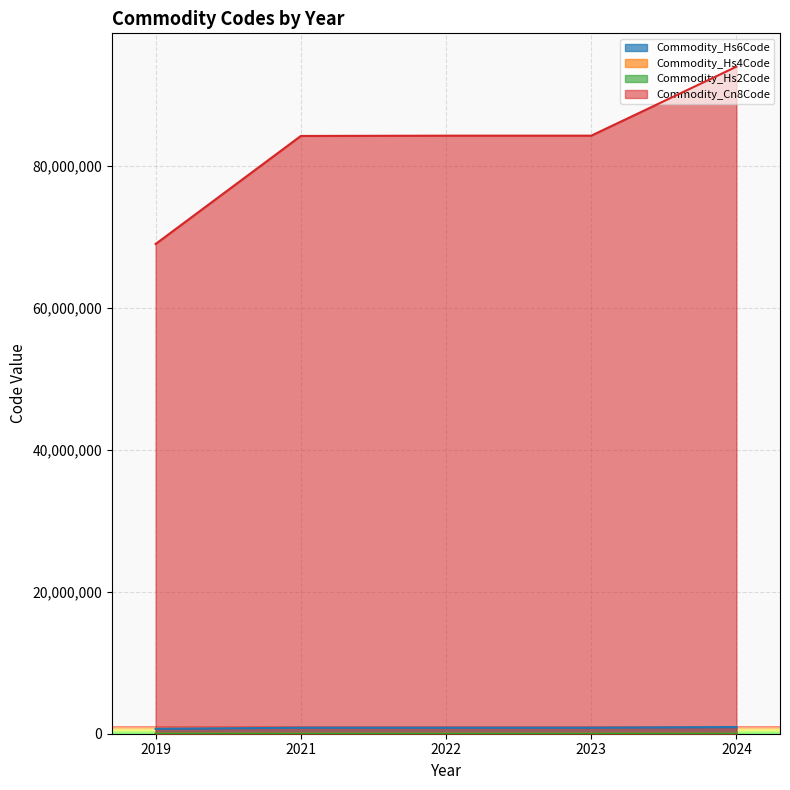

Is it true that Commodity_Hs2Code equals 69 at 2019?

True